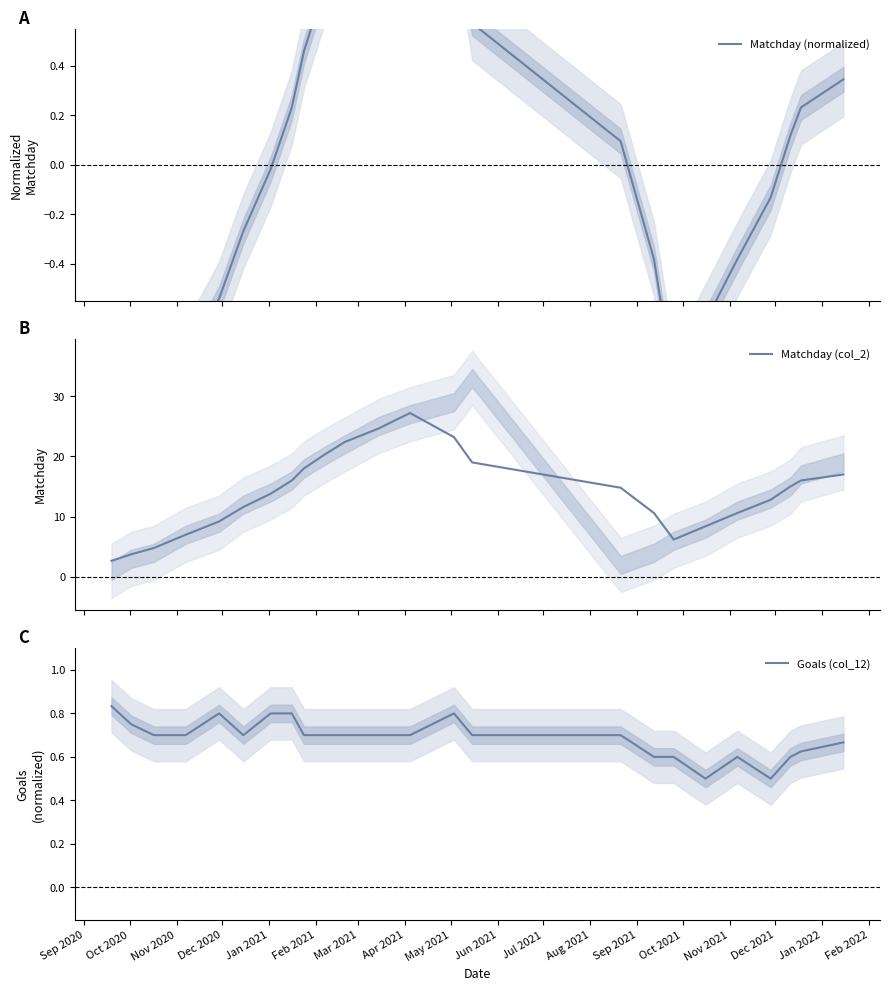

How many data points in Matchday (normalized) are less than 0?

12